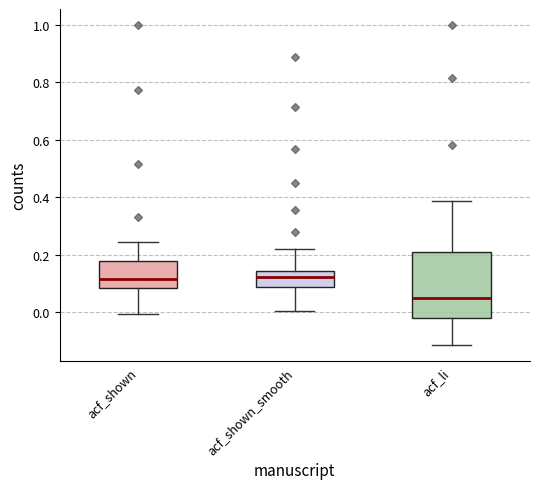

Reading left to right, read every box against the y-axis: the position of its median line, the range the box covers, and the ends of its whiskers. The values are not printed on the chart, so give them approximately, as read against the axis.

acf_shown: median 0.12, box 0.08 to 0.18, whiskers 0.00 to 0.24
acf_shown_smooth: median 0.12, box 0.08 to 0.14, whiskers 0.00 to 0.22
acf_li: median 0.06, box -0.02 to 0.22, whiskers -0.12 to 0.38